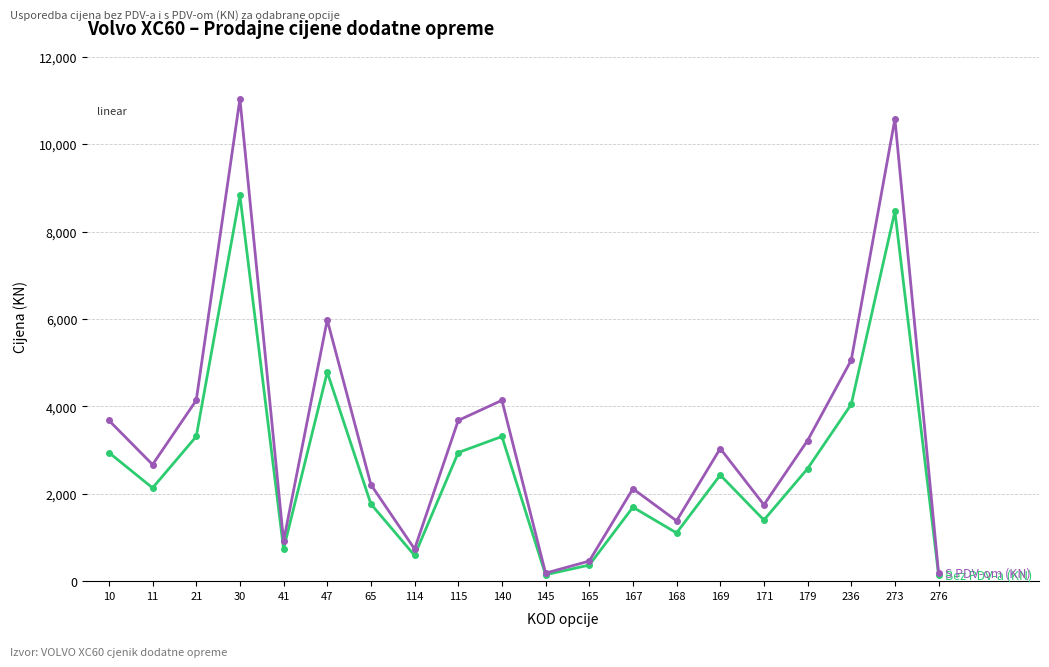

What is the total value across all series at 236?

9106.2